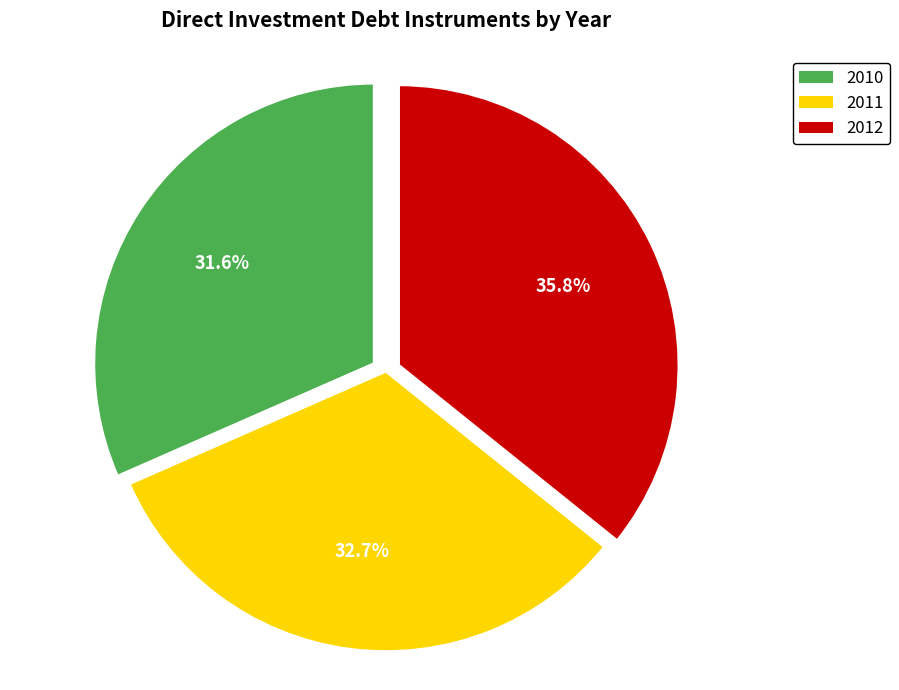

To the nearest percent, what is the average slice percentage?

33%